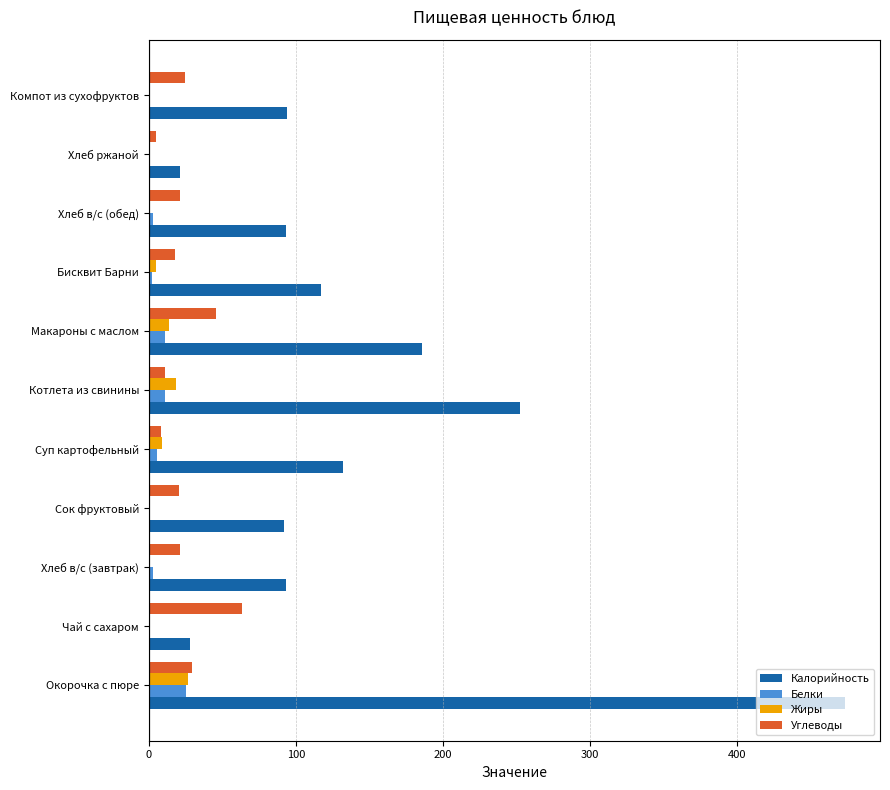

At which label is Калорийность closest to 247?

Котлета из свинины